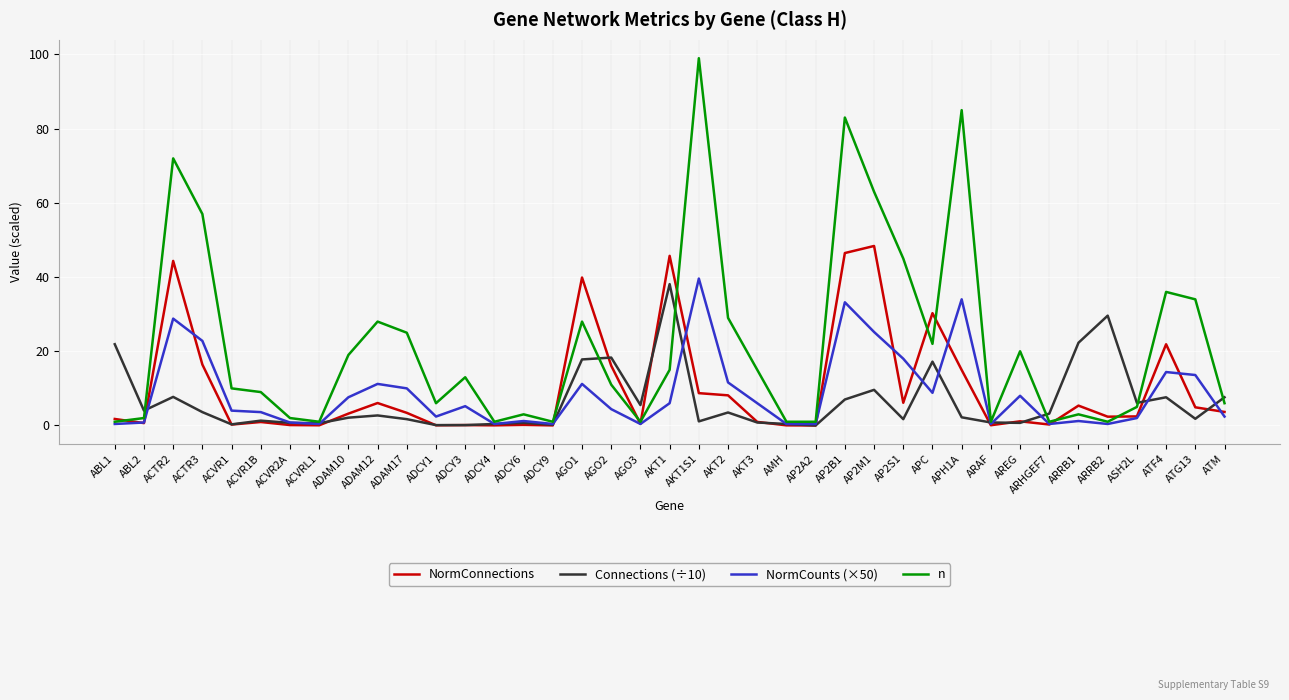

Which series has the widest spread of values?

n